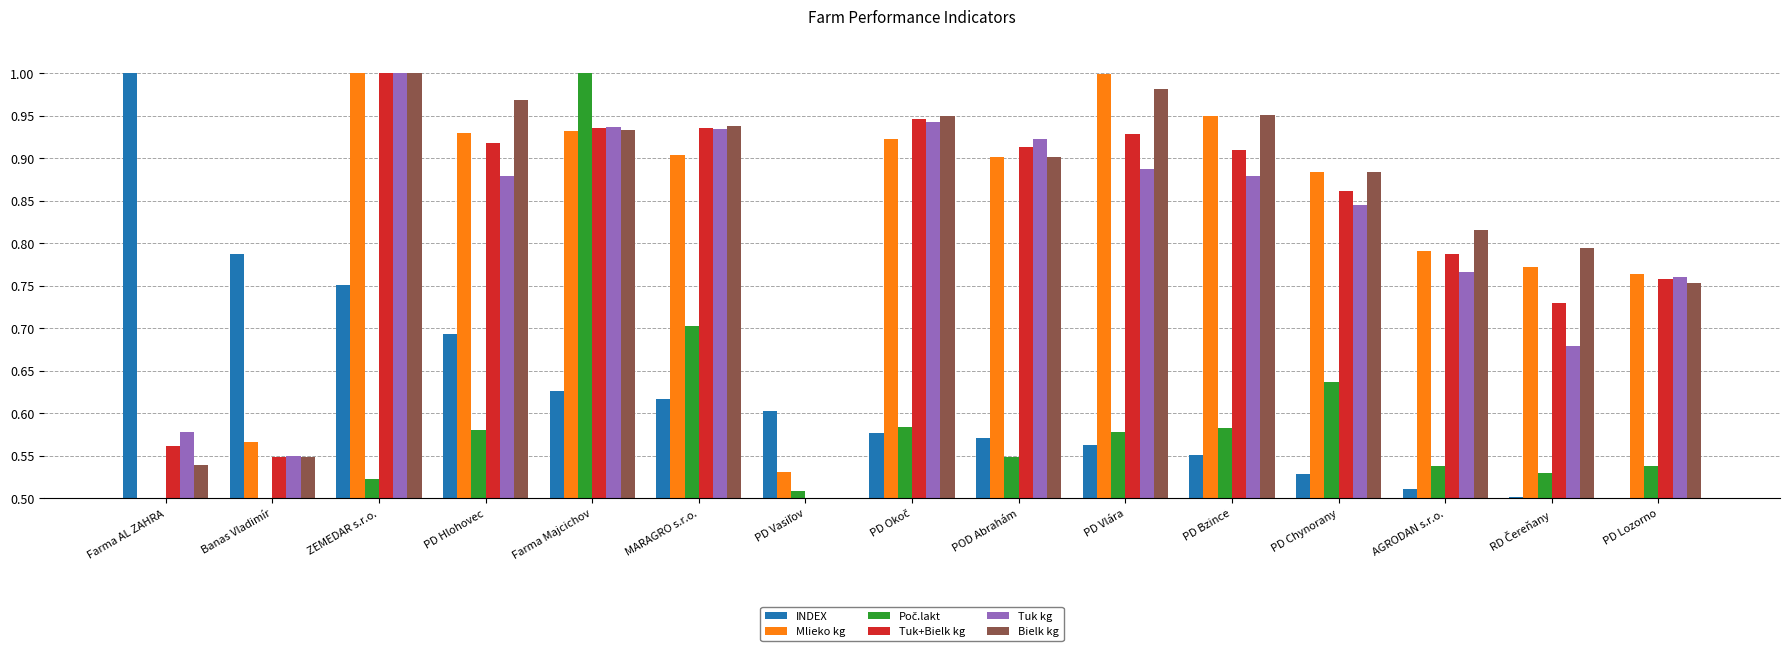

The Tuk kg series shows 0.9 at PD Bzince. True or false?

True